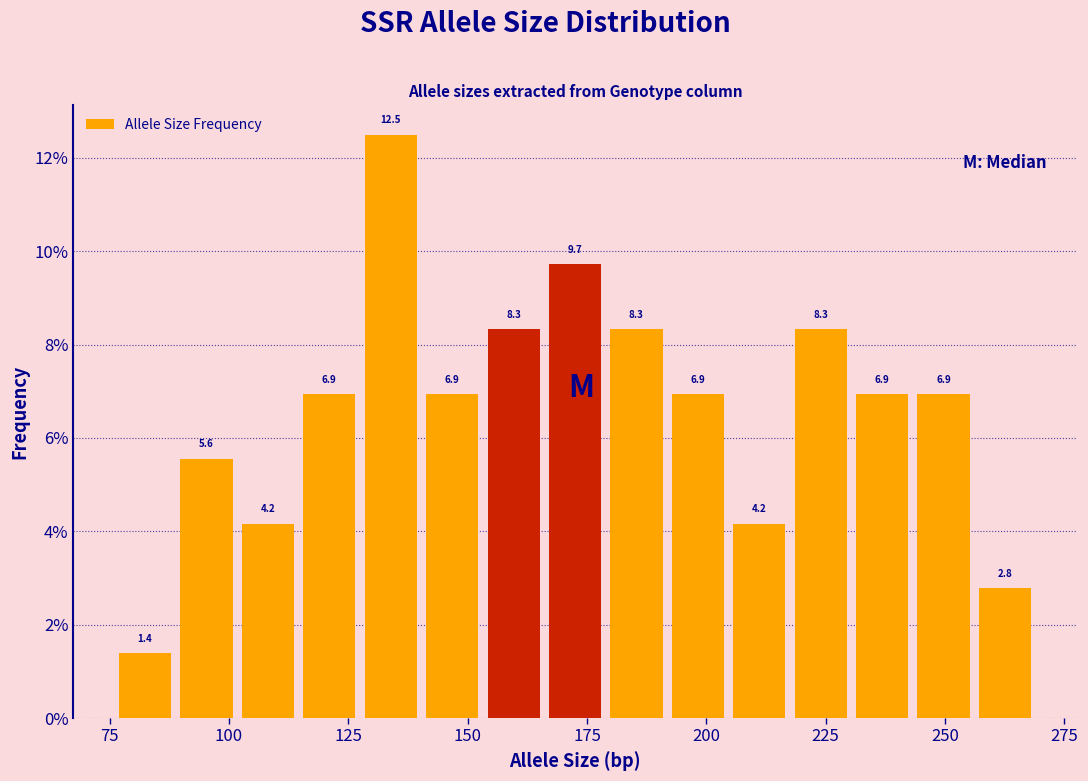

Read against the x-axis, roughly where is the centre of the tallest bar?

135